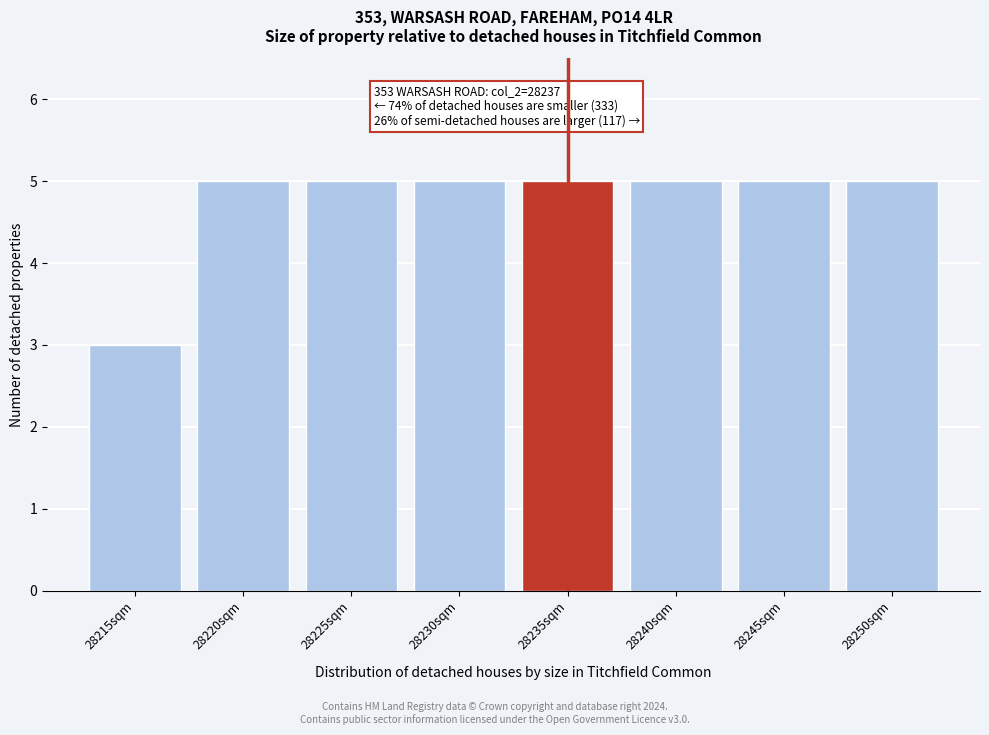

Reading right to left, list all the values displayed in this chart.

5	5	5	5	5	5	5	3